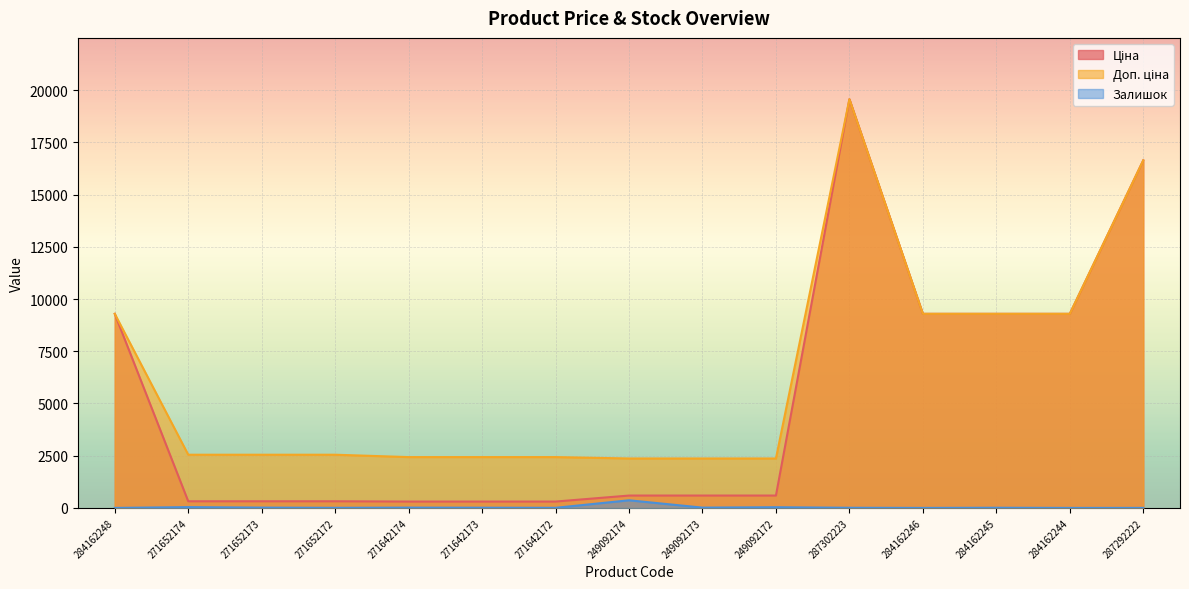

How many interior local peaks does the Ціна series have?

1